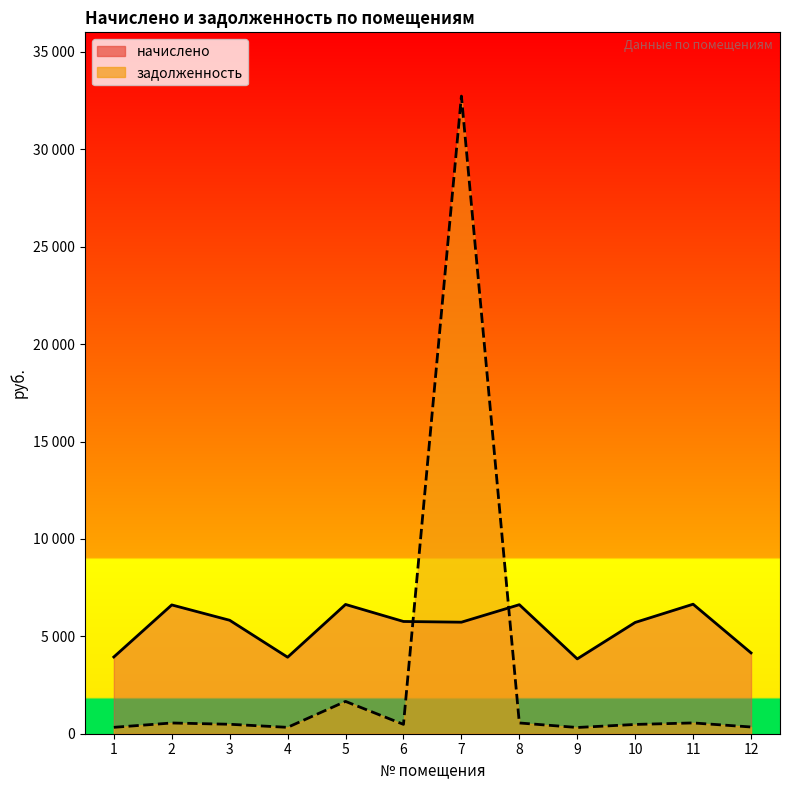

How many data points in начислено are above 5762?

6